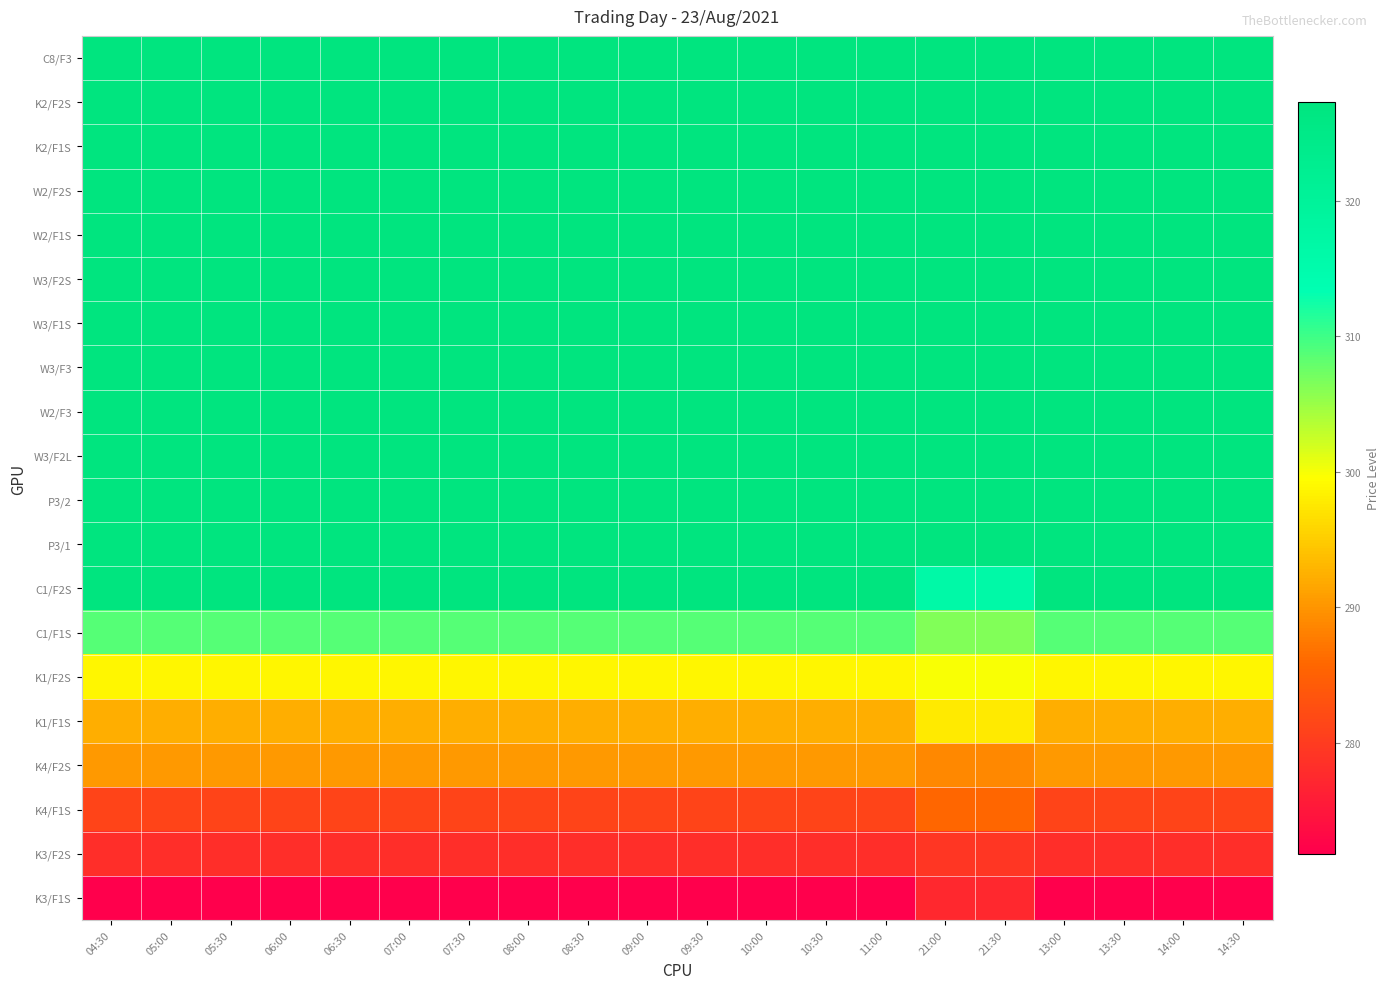

Count the number of data series in this chart.

20